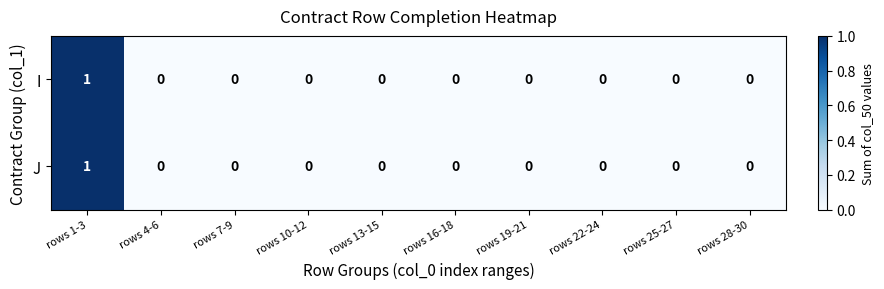

Reading left to right, transcribe all the data shown in this chart.

I: rows 1-3=1	rows 4-6=0	rows 7-9=0	rows 10-12=0	rows 13-15=0	rows 16-18=0	rows 19-21=0	rows 22-24=0	rows 25-27=0	rows 28-30=0
J: rows 1-3=1	rows 4-6=0	rows 7-9=0	rows 10-12=0	rows 13-15=0	rows 16-18=0	rows 19-21=0	rows 22-24=0	rows 25-27=0	rows 28-30=0